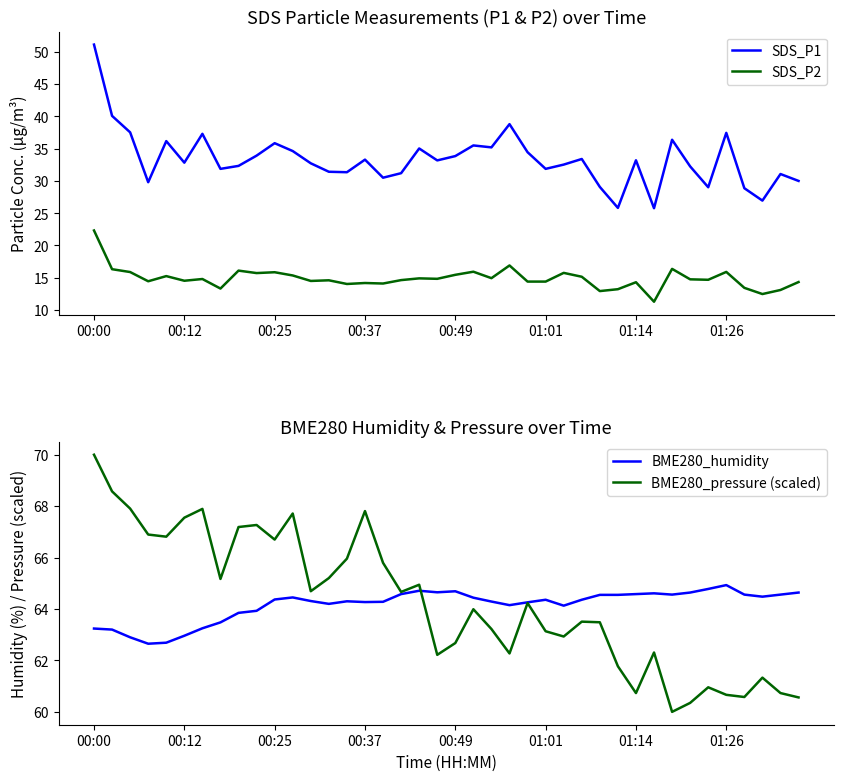

How many interior local valleys does the SDS_P1 series have?

12